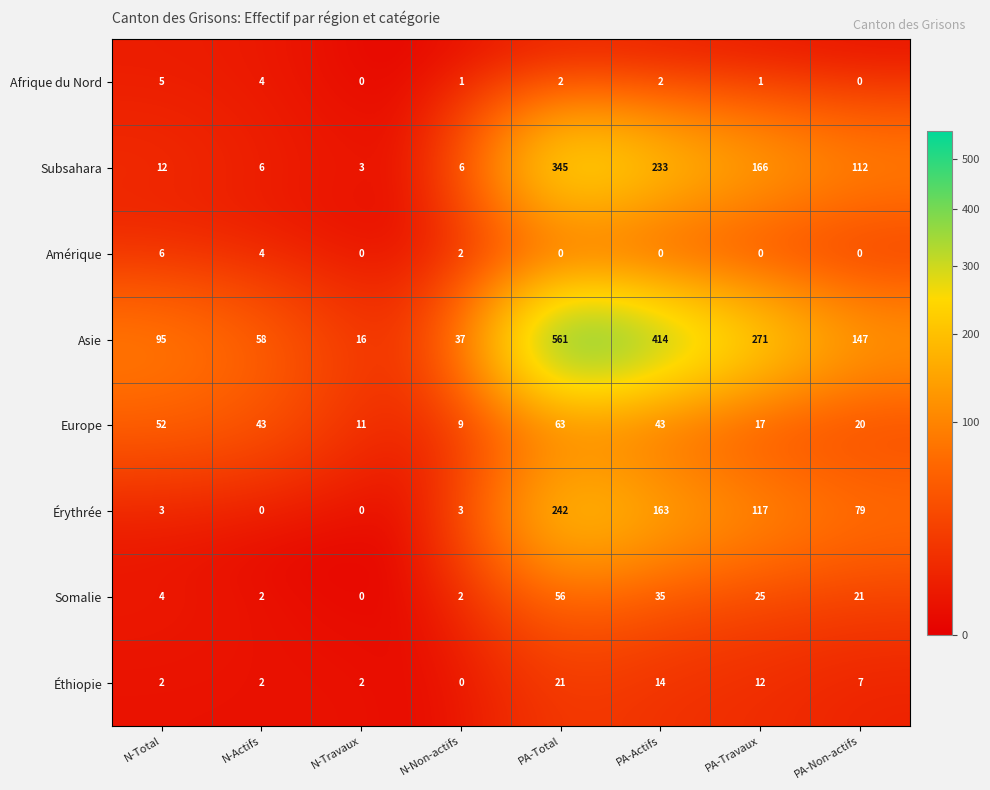

What is the difference between the second highest and second lowest values in the Afrique du Nord series?

4